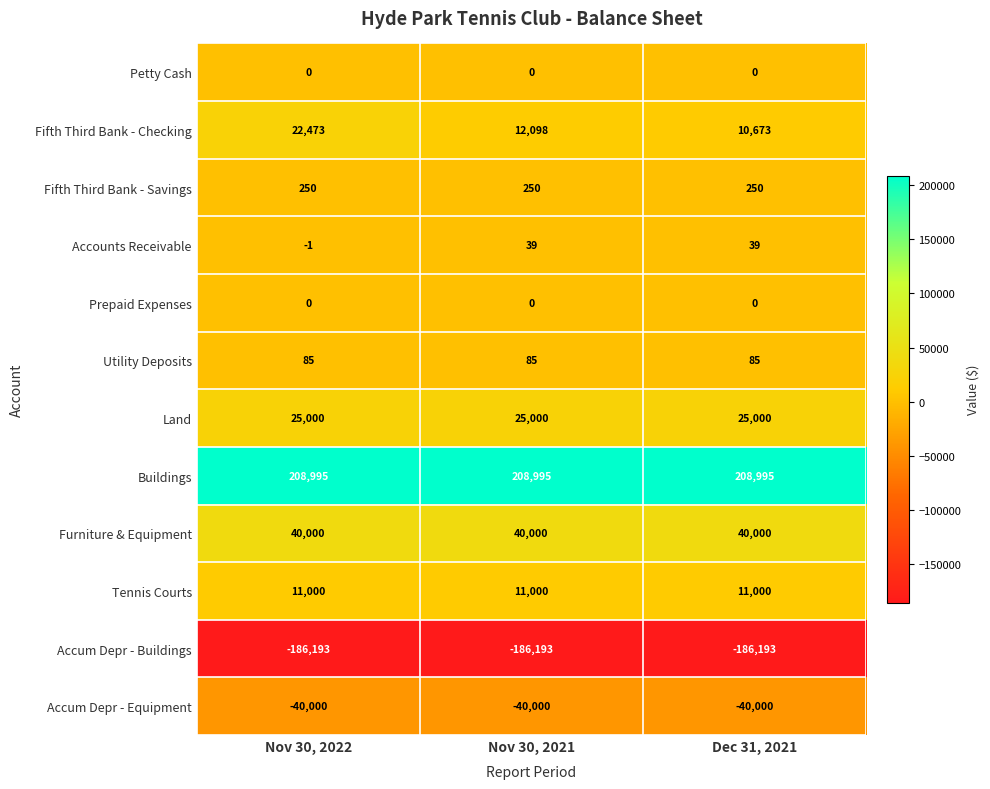

The Accum Depr - Buildings series shows -322375 at Nov 30, 2021. True or false?

False